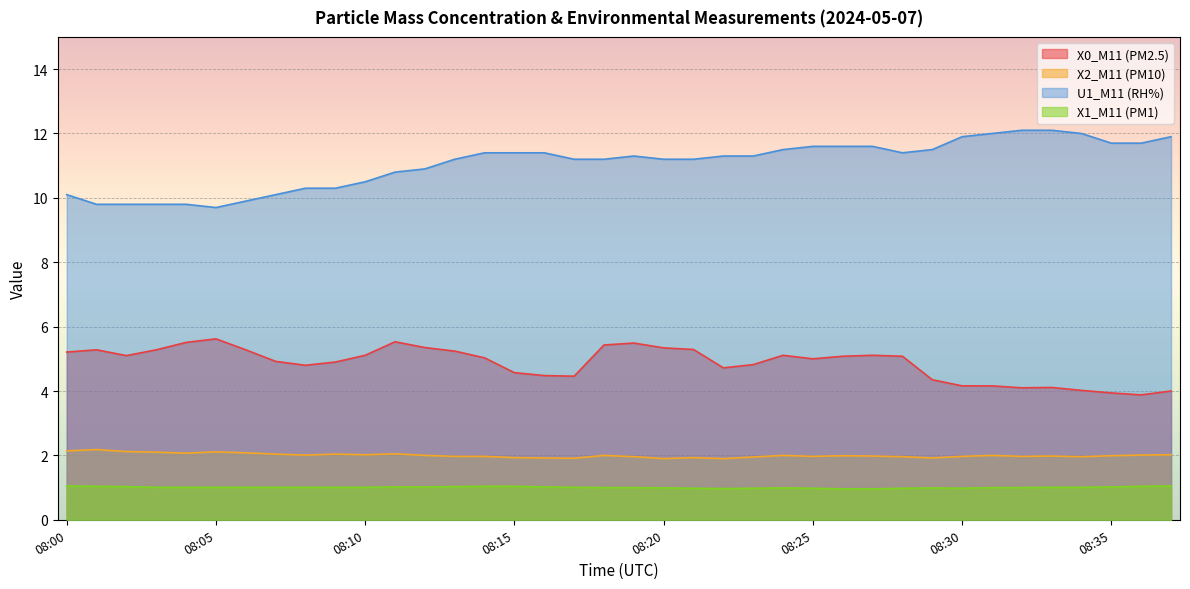

Which label corresponds to the largest value in the chart?

08:32